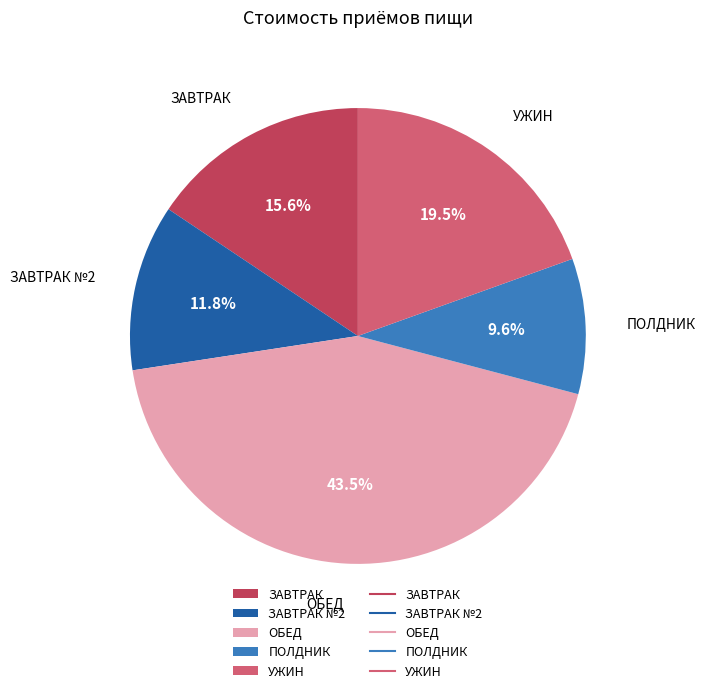

Does any single category account for the majority?

No